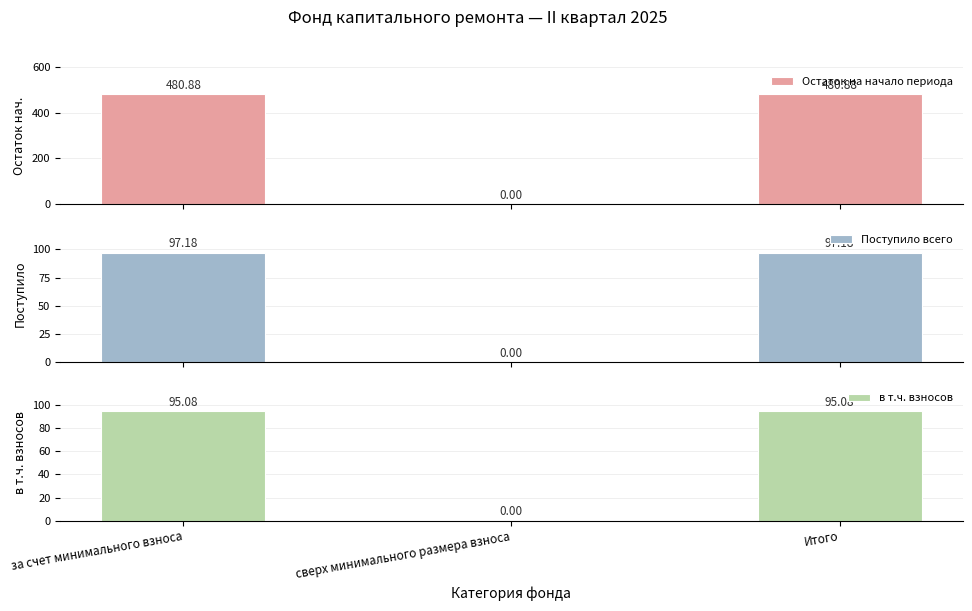

At how many categories does at least one series exceed 476?

2